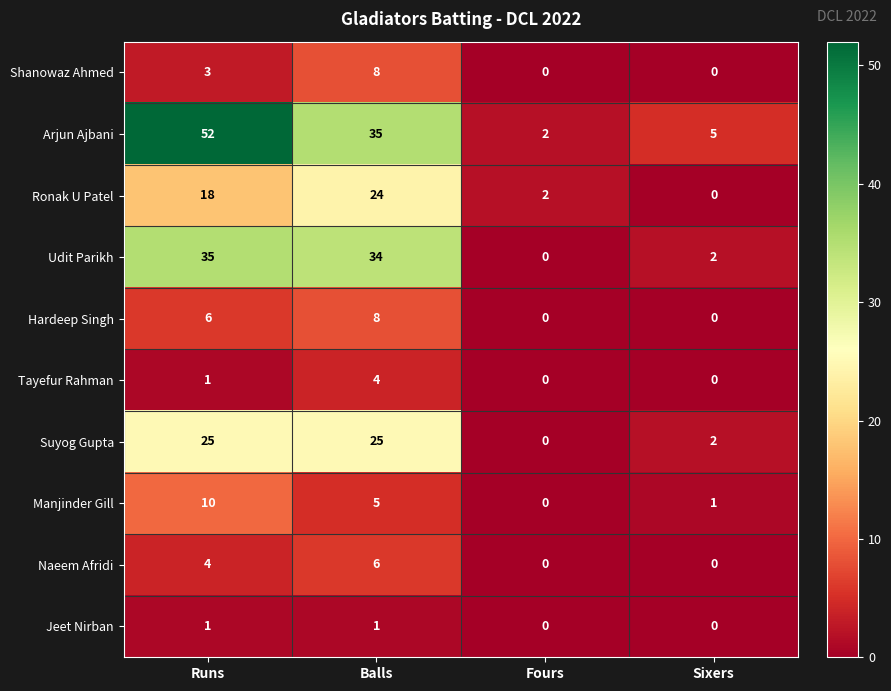

Which series has the largest total across all categories?

Arjun Ajbani